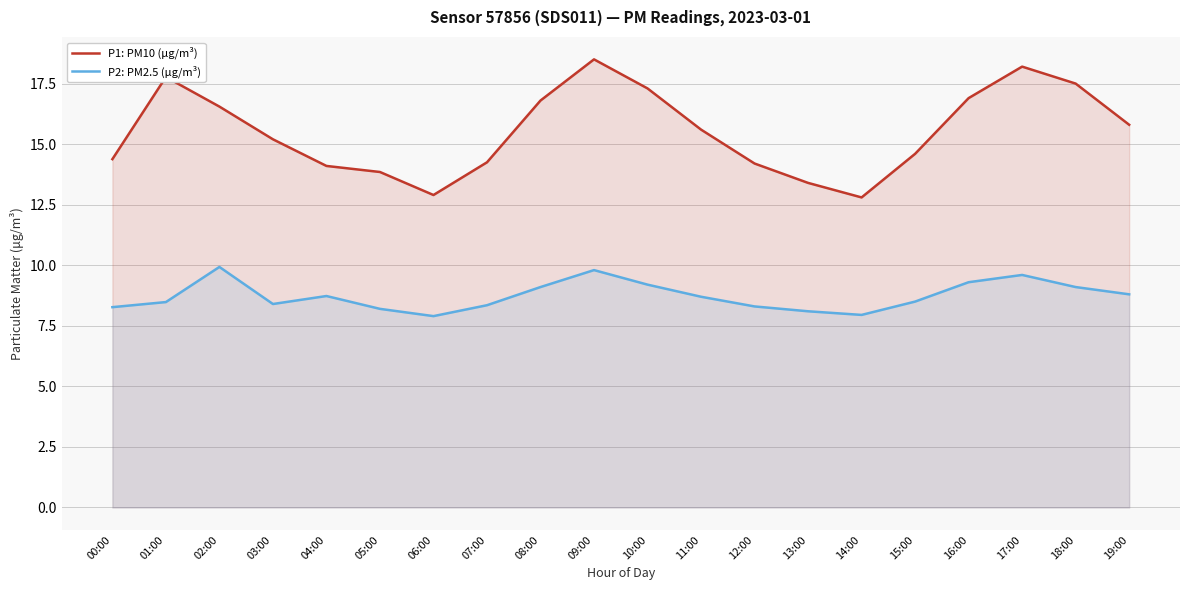

What is the label of the 4th point from the right?

16:00